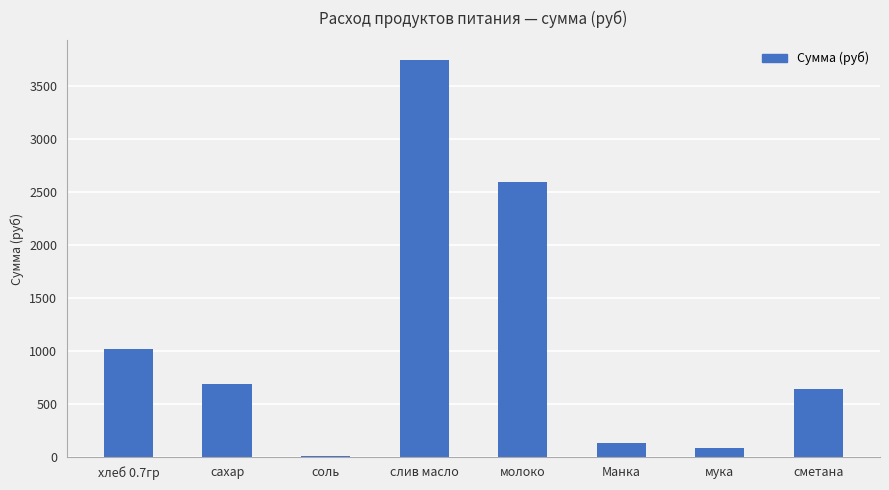

The value at хлеб 0.7гр is 676.7. True or false?

False